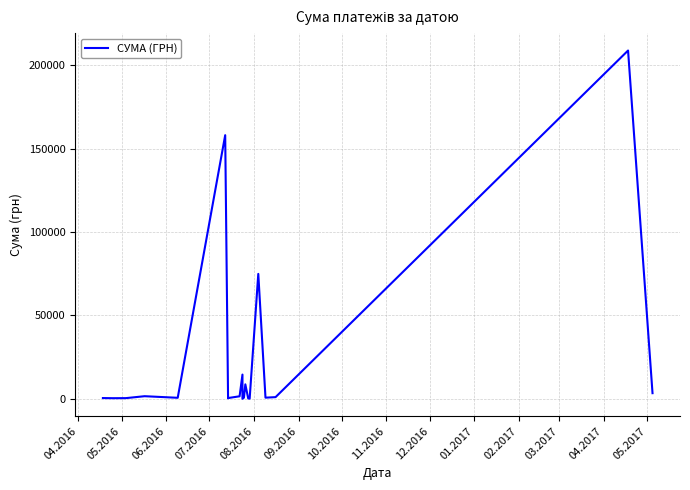

What is the label of the 3rd point from the left?

06.2016